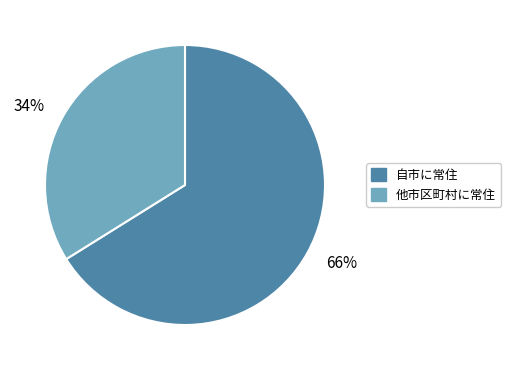

What is the smallest slice in the pie chart?

34%